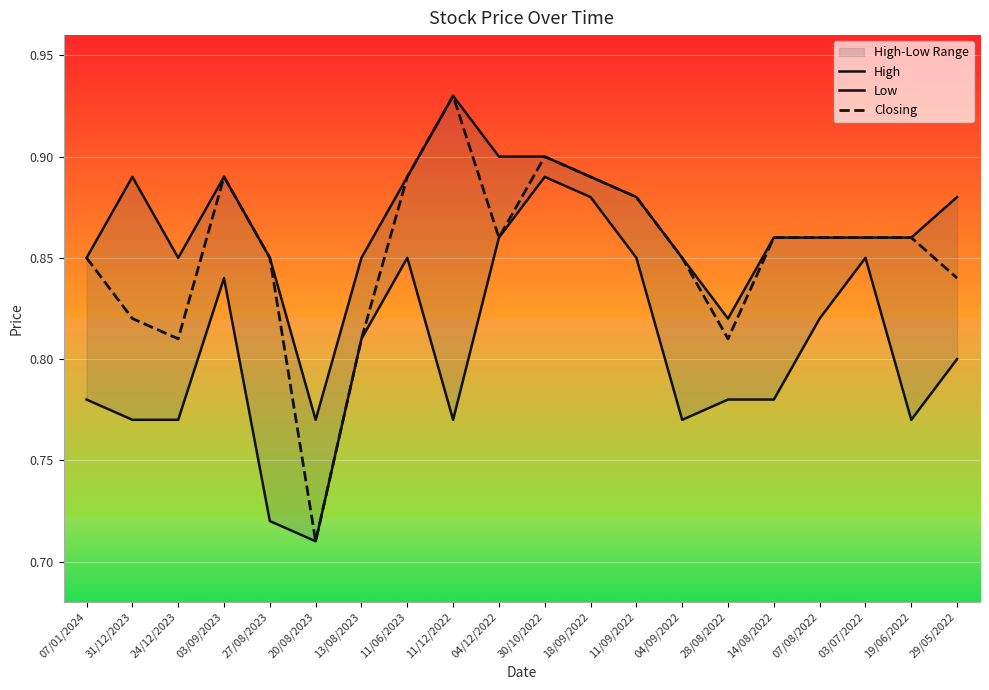

Rank the series by their maximum value, from lowest to highest.

Low, High, Closing